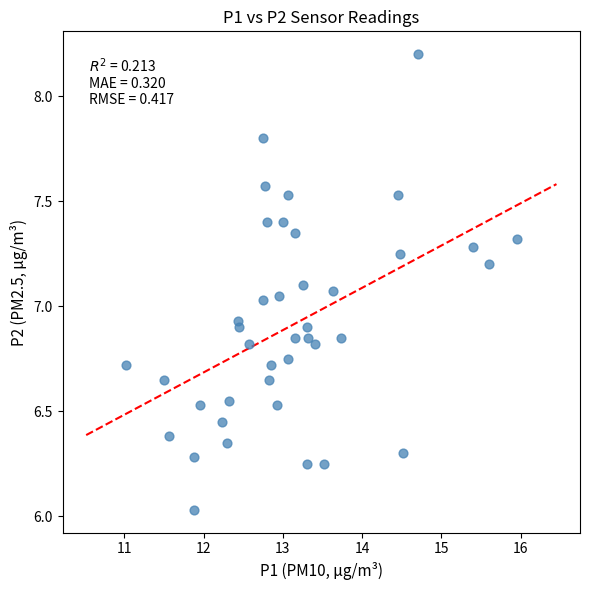

What is the range of X values (max minus min)?

4.9